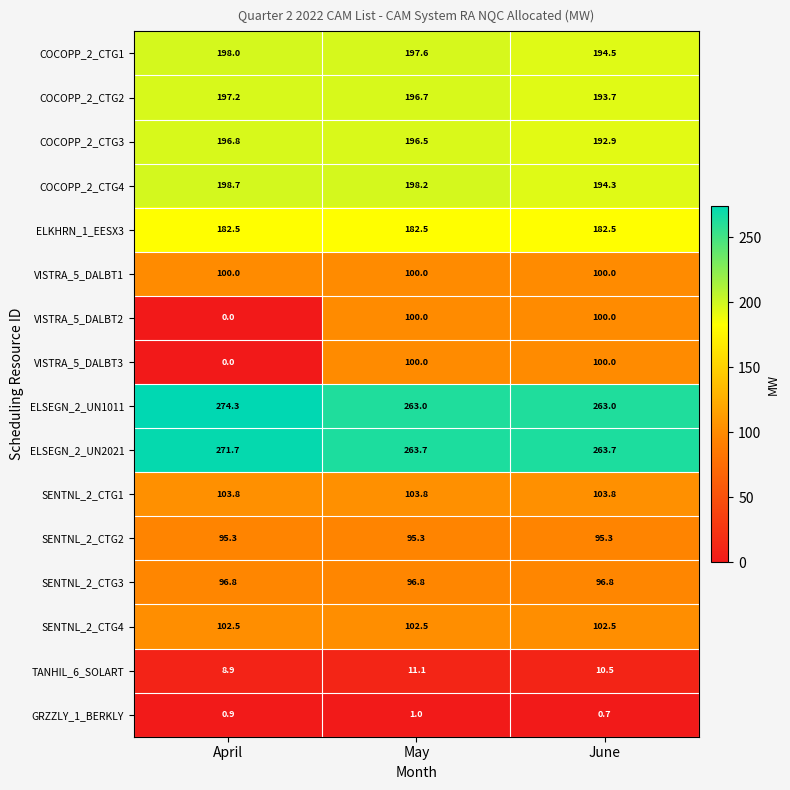

Between May and June, which series saw the biggest shift?

COCOPP_2_CTG4